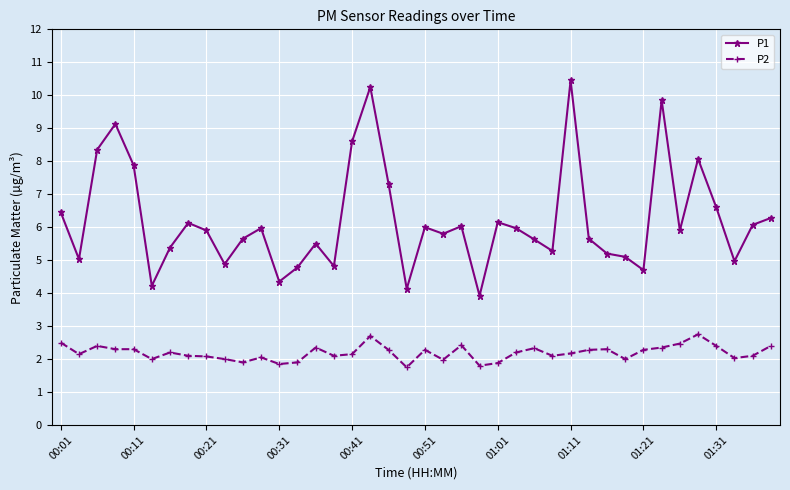

How many categories are shown in the chart?

40